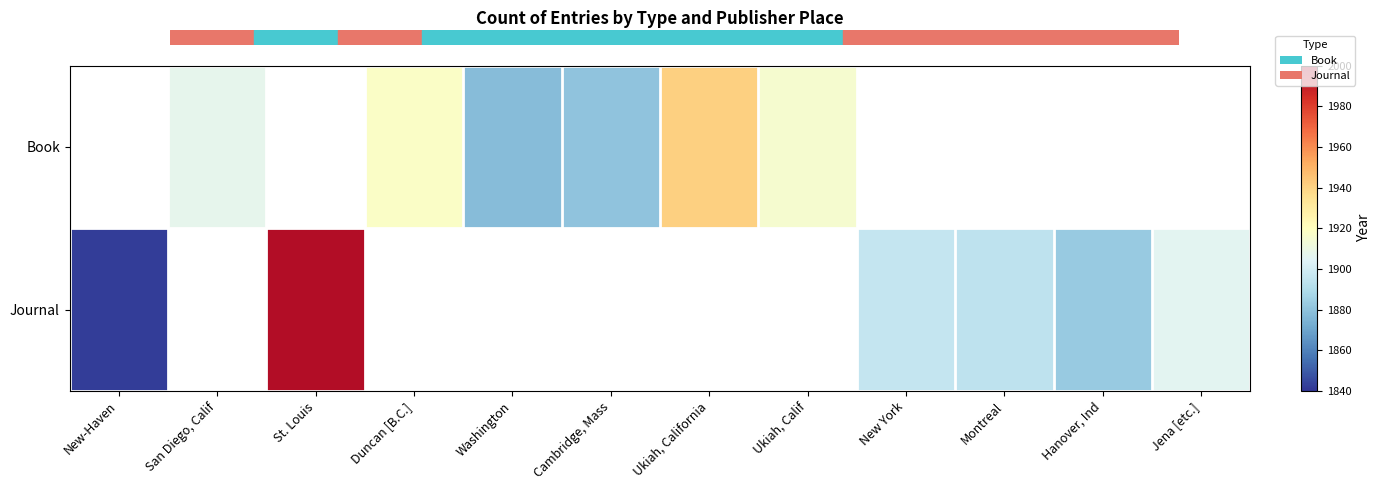

Which series has the widest spread of values?

Journal